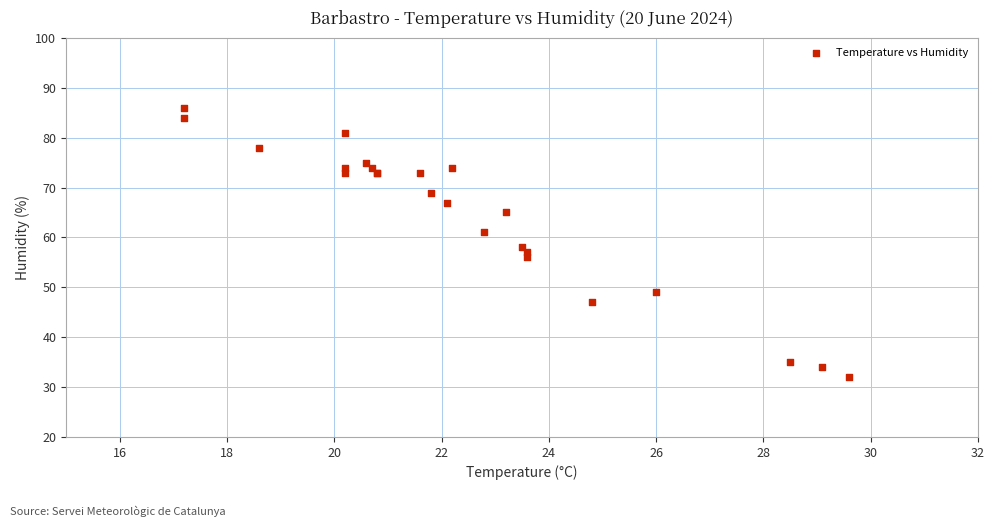

What Y value in the scatter plot is closest to 59?

58